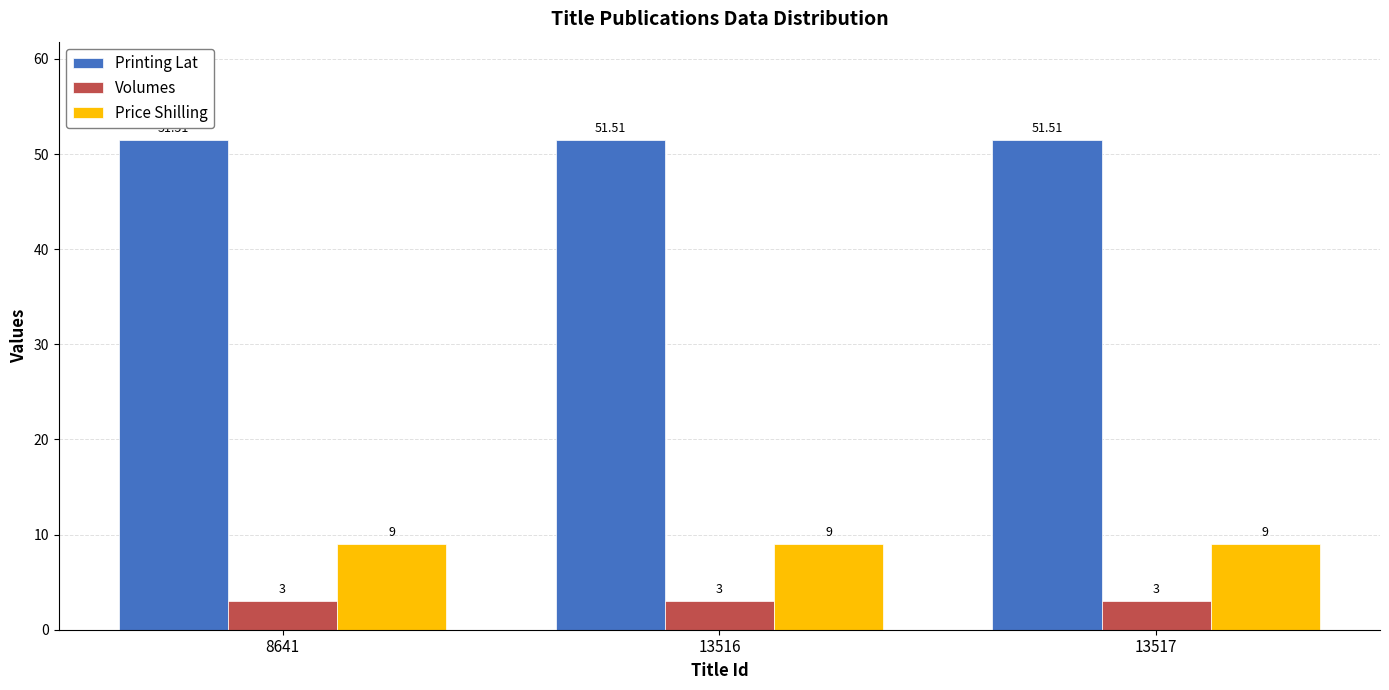

List the series in order of their peak value, highest first.

Printing Lat, Price Shilling, Volumes